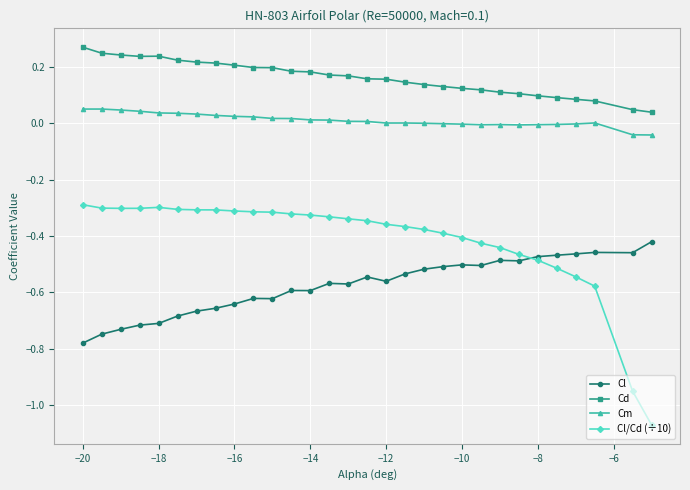

Which series has the widest spread of values?

Cl/Cd (÷10)